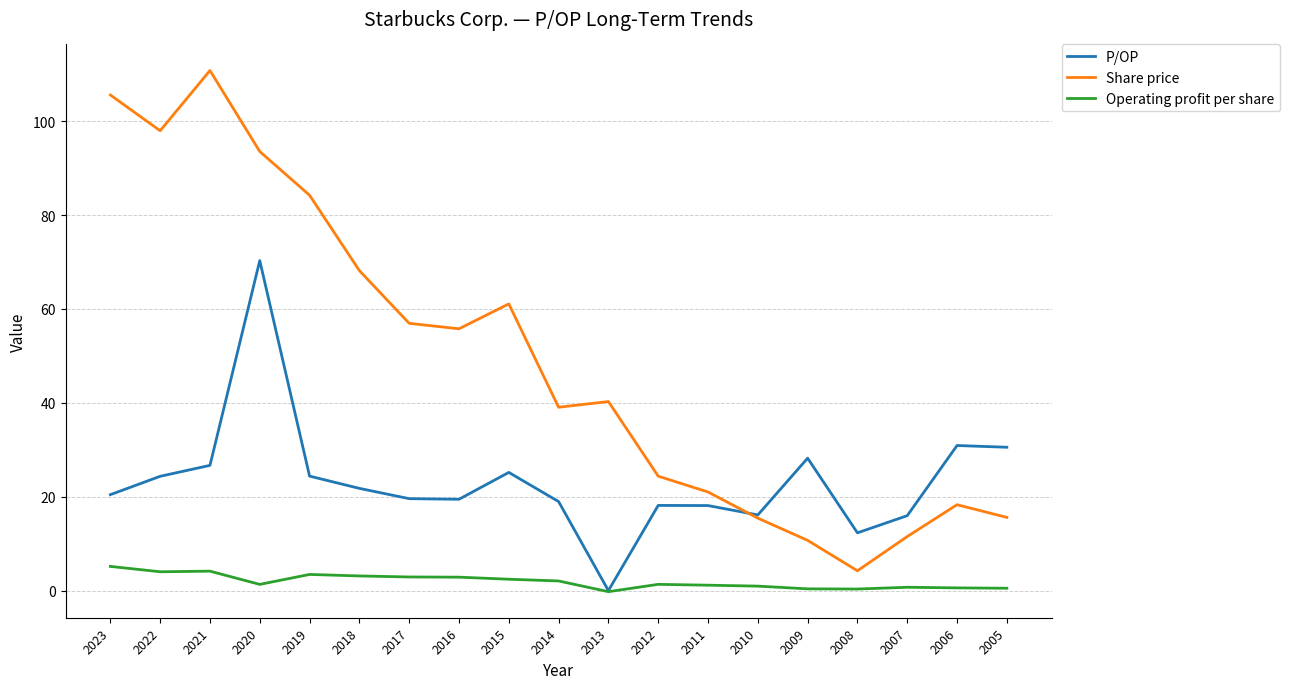

What is the total value across all series at 2017?

79.4